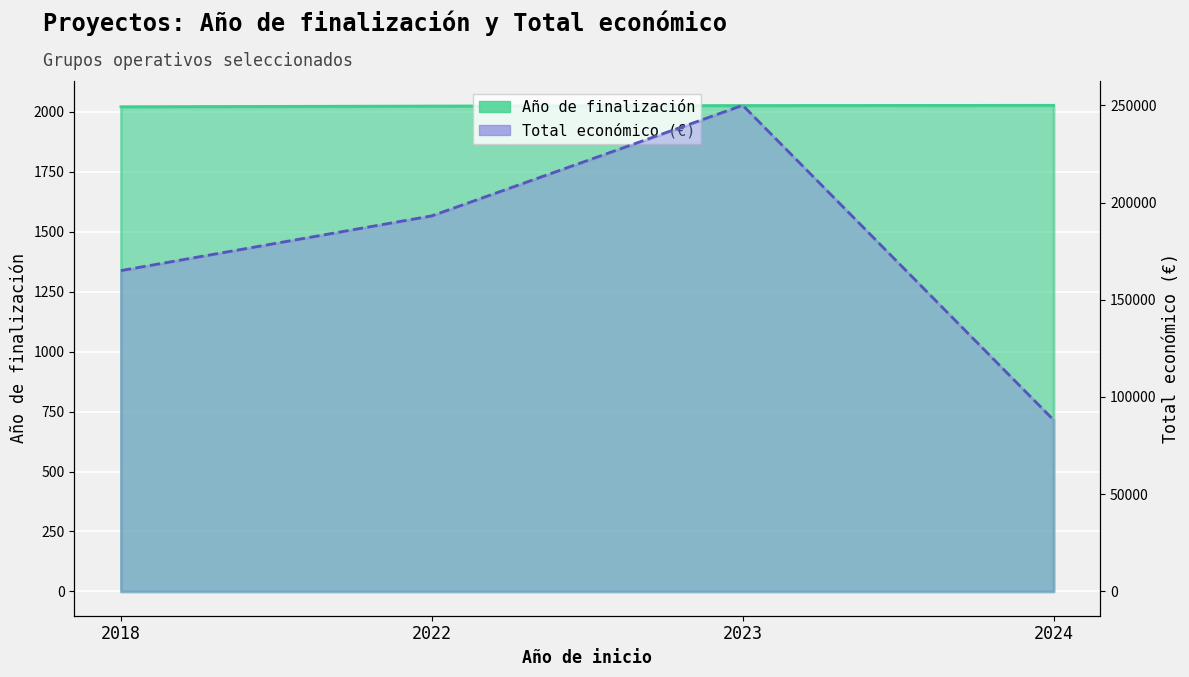

Reading right to left, list all the values displayed in this chart.

Año de finalización: 2024=2027	2023=2026	2022=2024	2018=2021
Total económico: 2024=88160	2023=250000	2022=193149	2018=165000